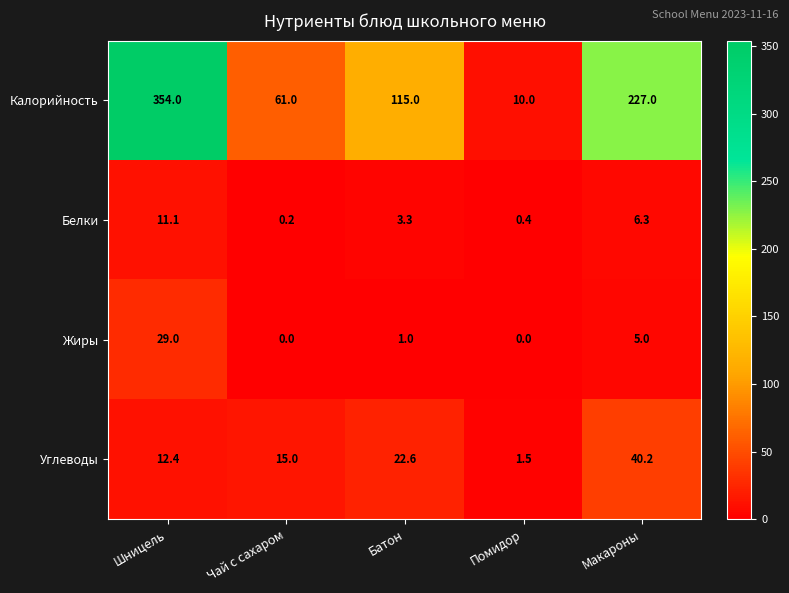

Where is Калорийность nearest to the value 182?

Макароны